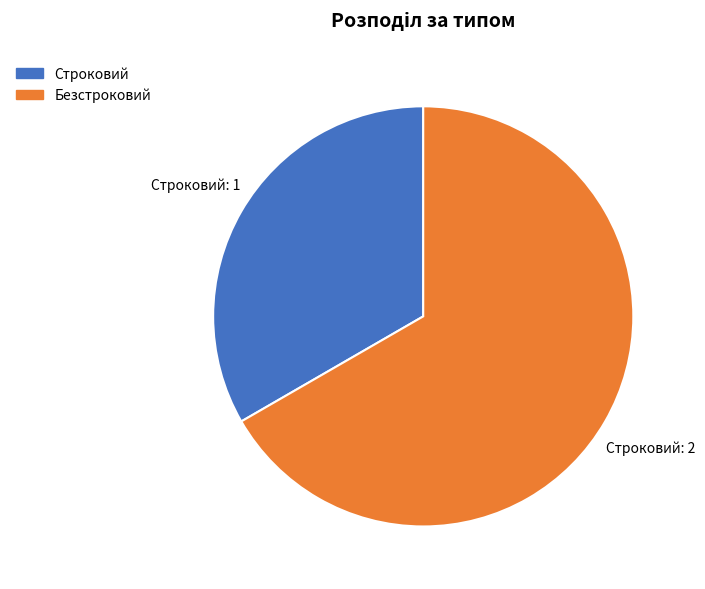

Is there a majority slice in this chart?

Yes